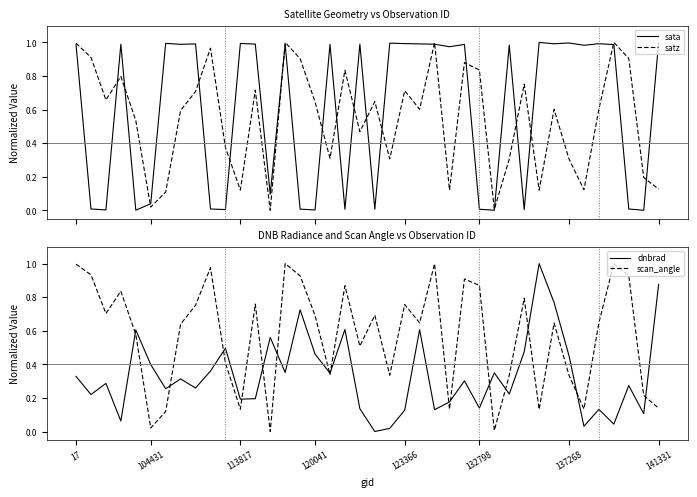

What is the sum of all satz values?

21.8